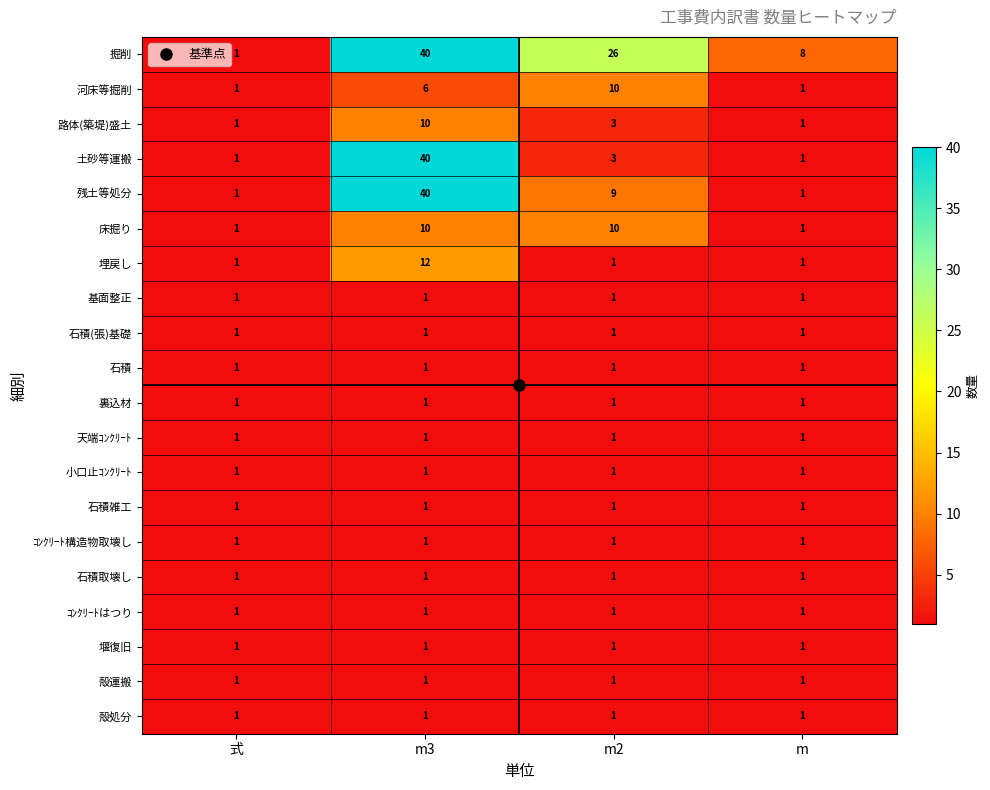

What is the difference between the highest and lowest values at m?

7